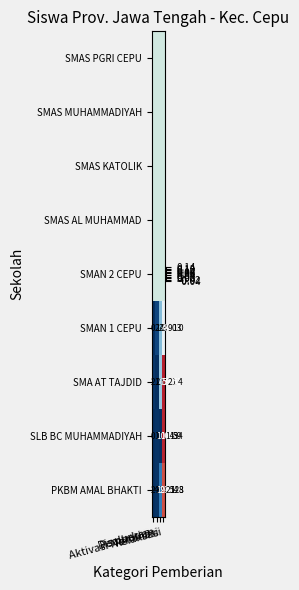

Rank the series by their maximum value, from lowest to highest.

SMAN 1 CEPU, SMA AT TAJDID, SLB BC MUHAMMADIYAH, PKBM AMAL BHAKTI